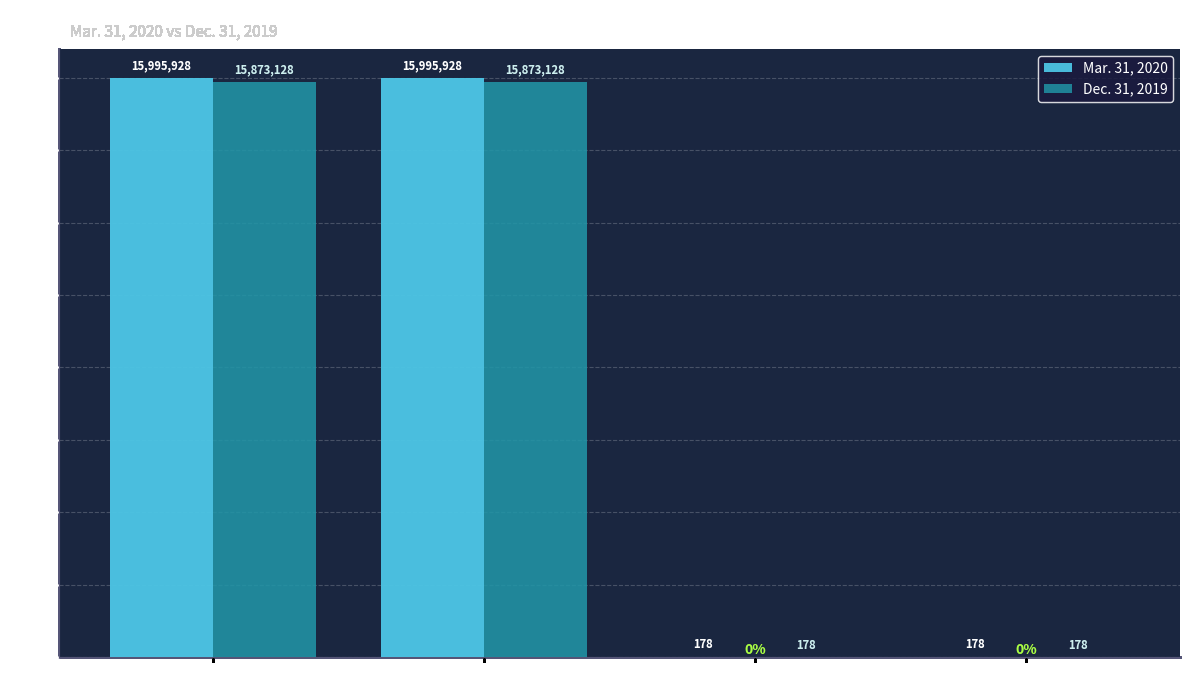

What is the greatest value displayed?

15995928